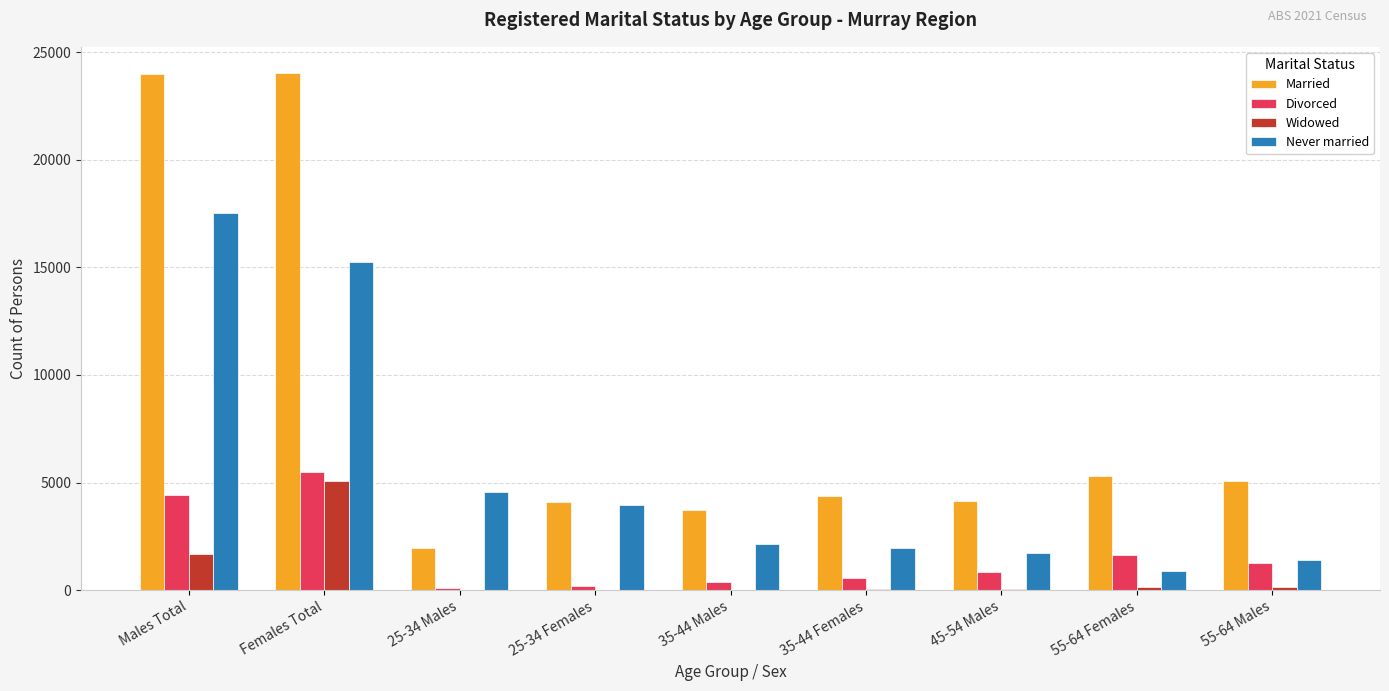

At which label does Never married reach its peak?

Males Total